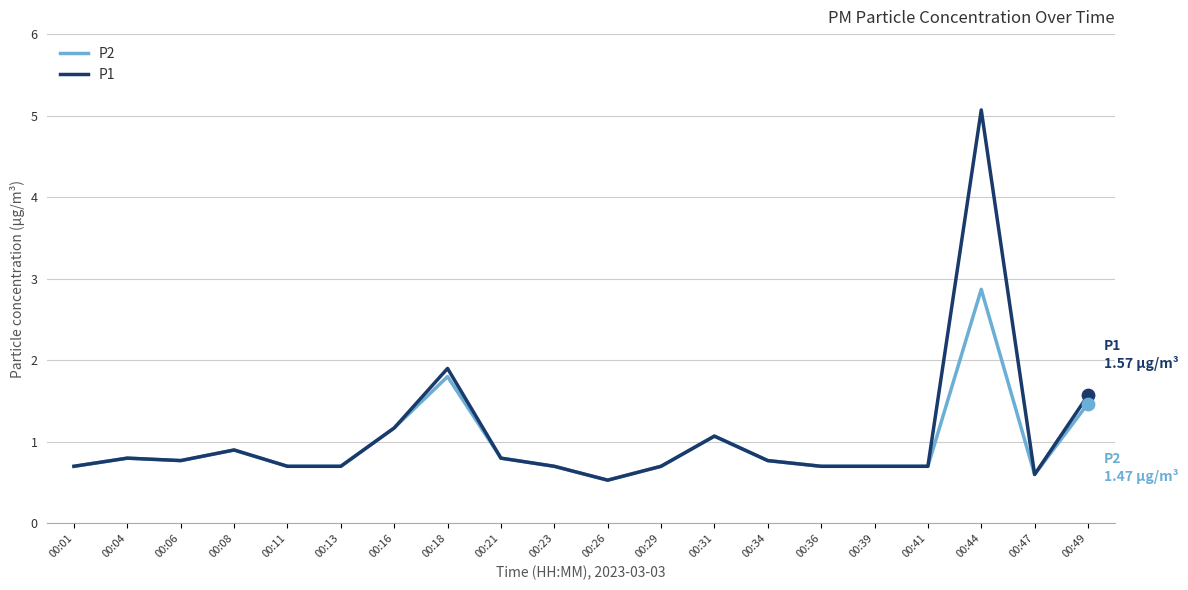

Which series has the largest range (max minus min)?

P1